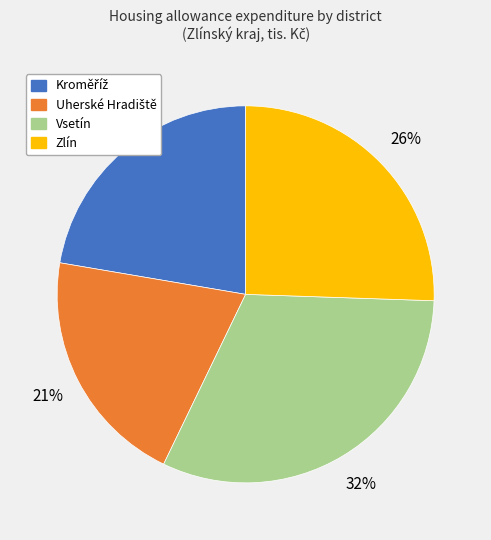

To the nearest percent, what percentage of the pie is Zlín?

26%